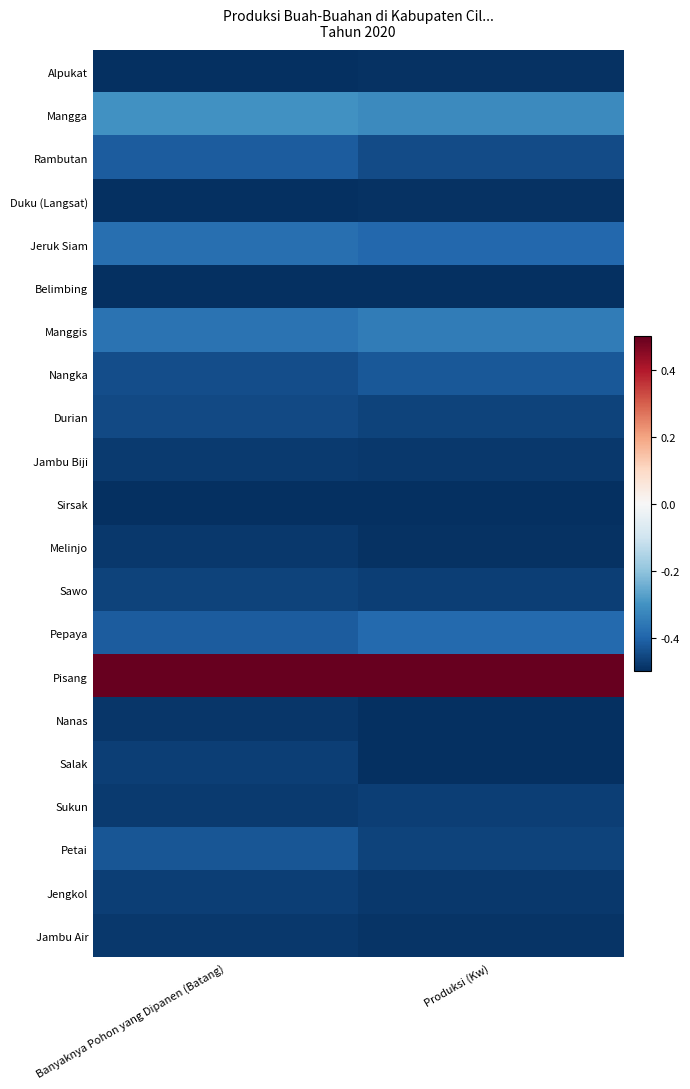

What is the smallest value displayed?

-0.5